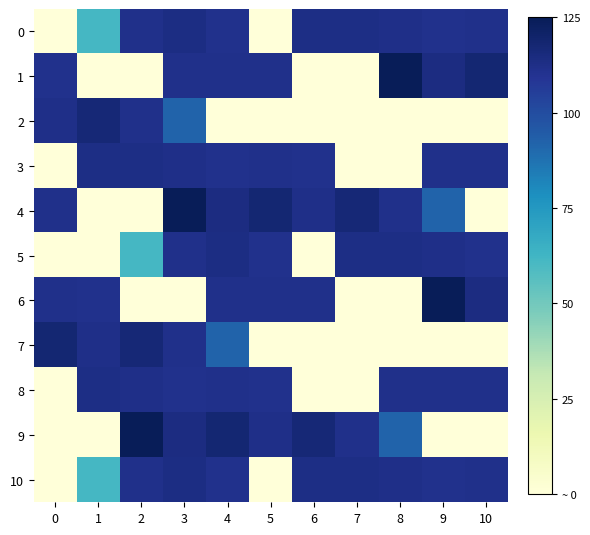

Which series changed the most between 2 and 10?

9